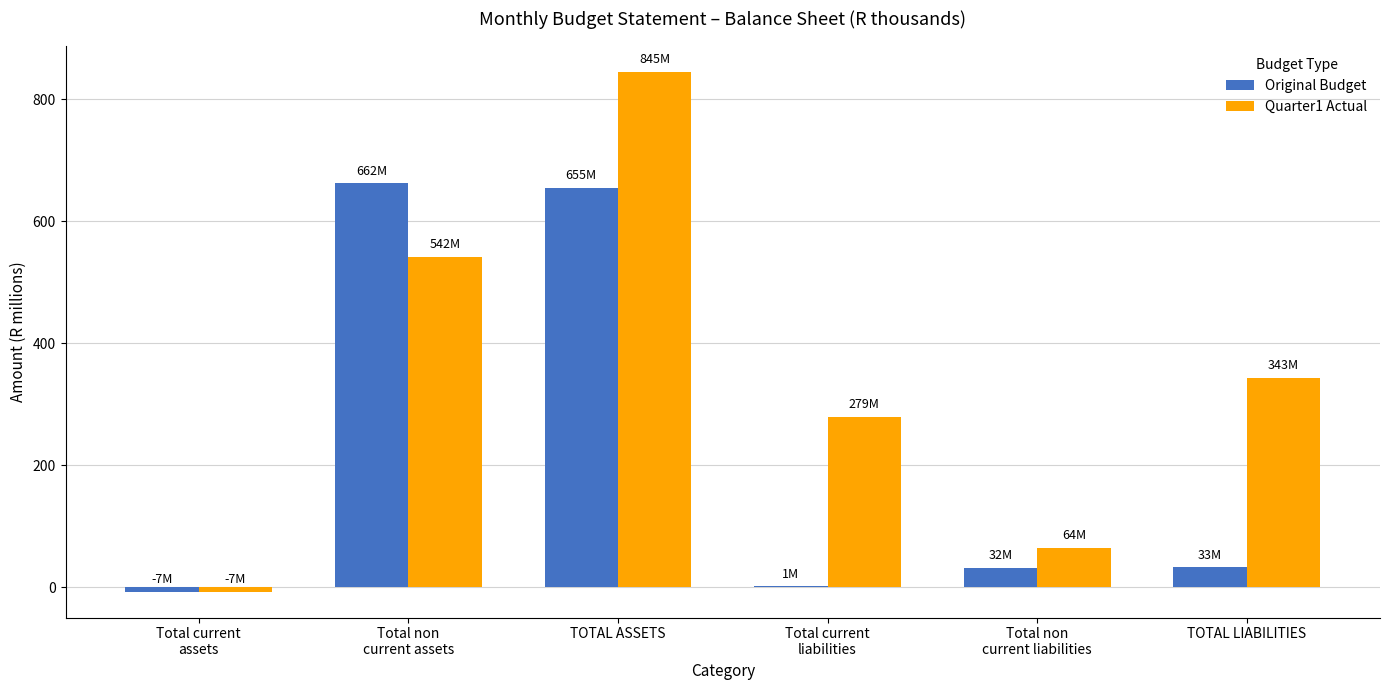

Read the Original Budget value at TOTAL ASSETS.

654.8